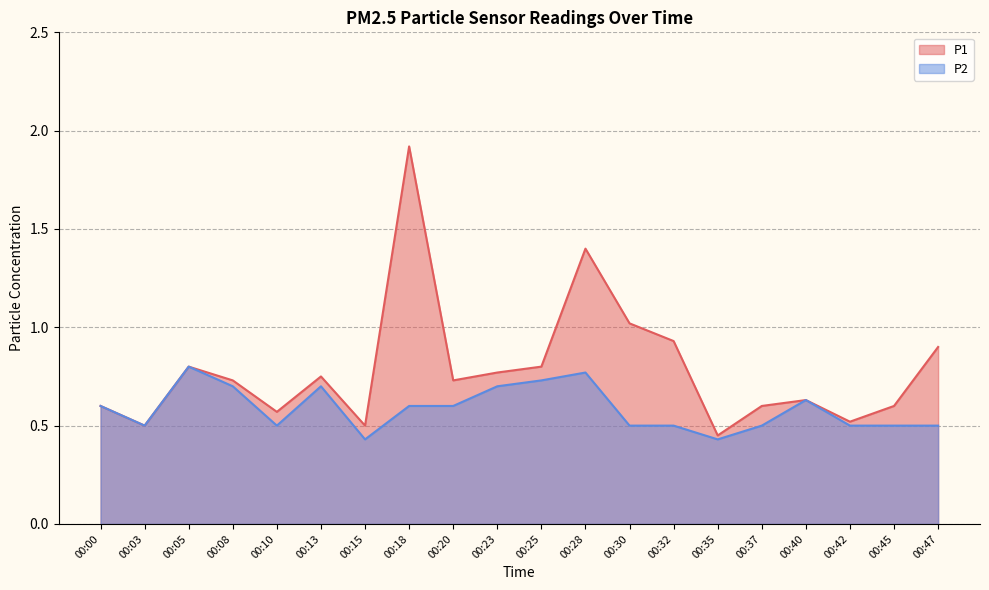

What is the value of the P2 point at the 6th from the left?

0.7